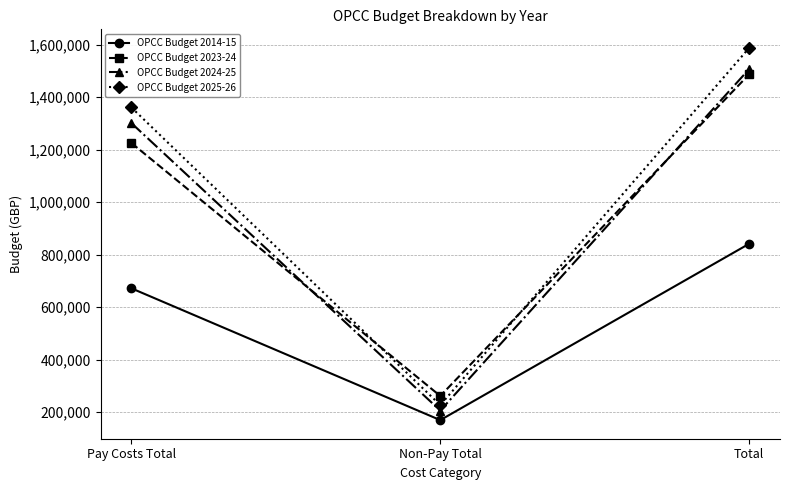

What is the label of the 1st point from the left?

Pay Costs Total